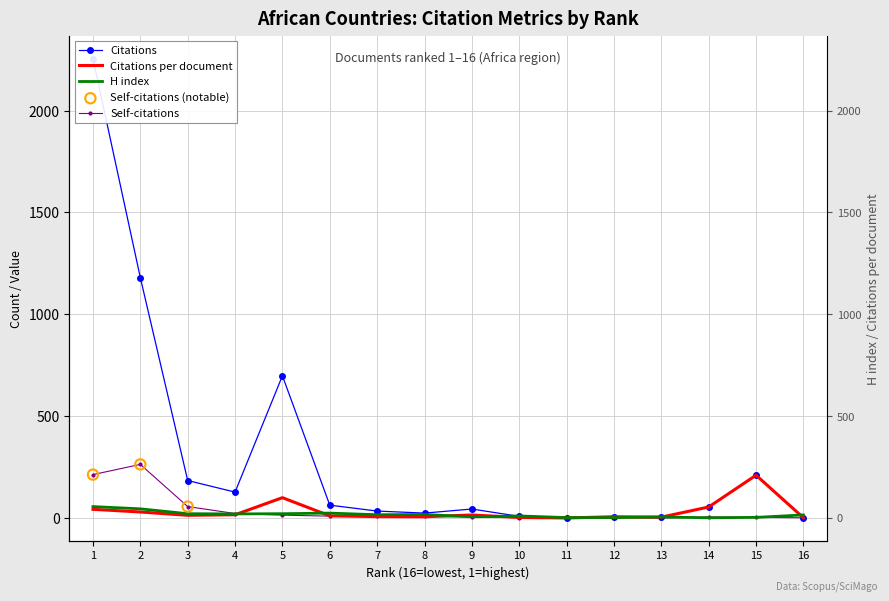

What is the total value across all series at 9?

69.7